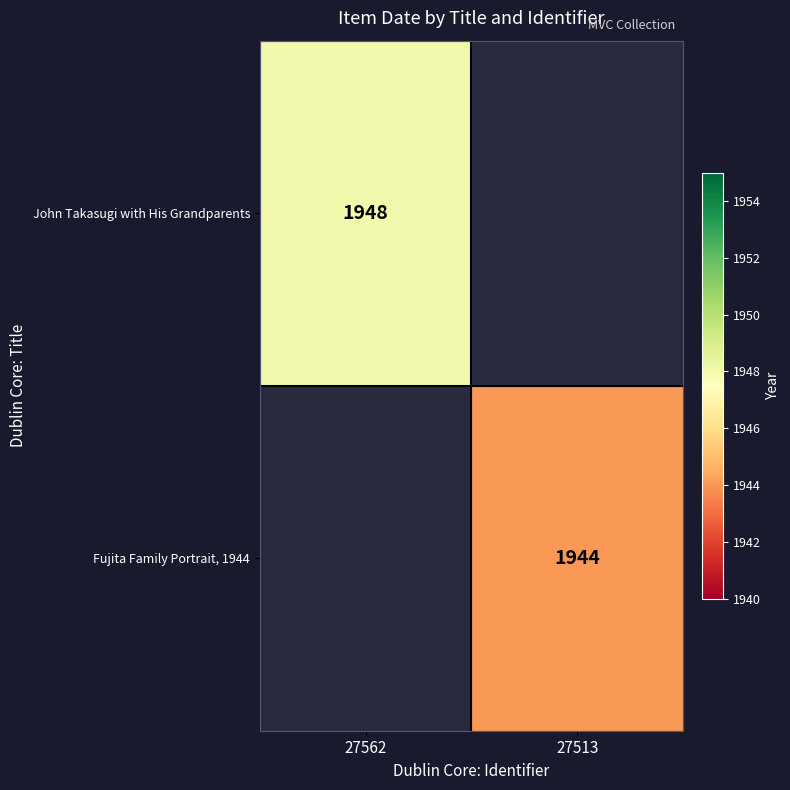

How many data points does each series have?

2